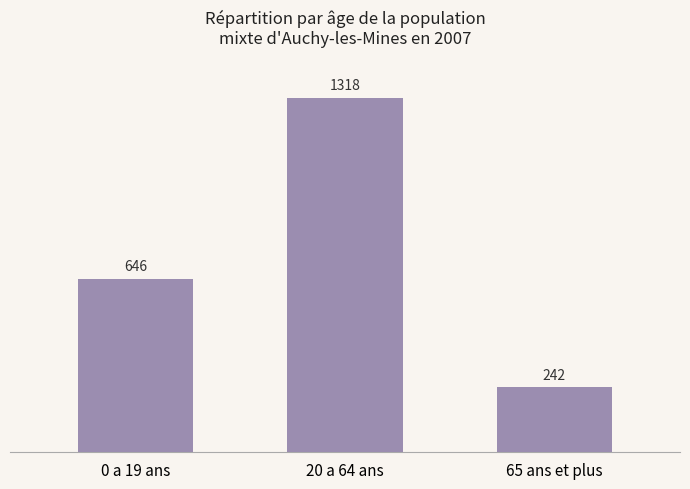

True or false: the data shows 645.6 at 0 a 19 ans.

True